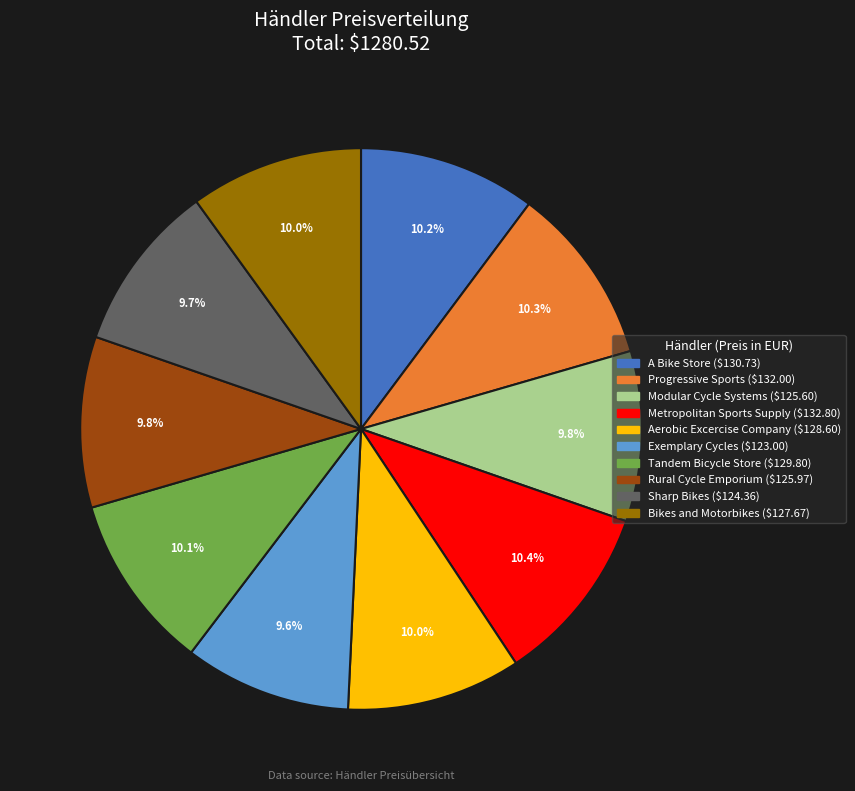

Is there a majority slice in this chart?

No